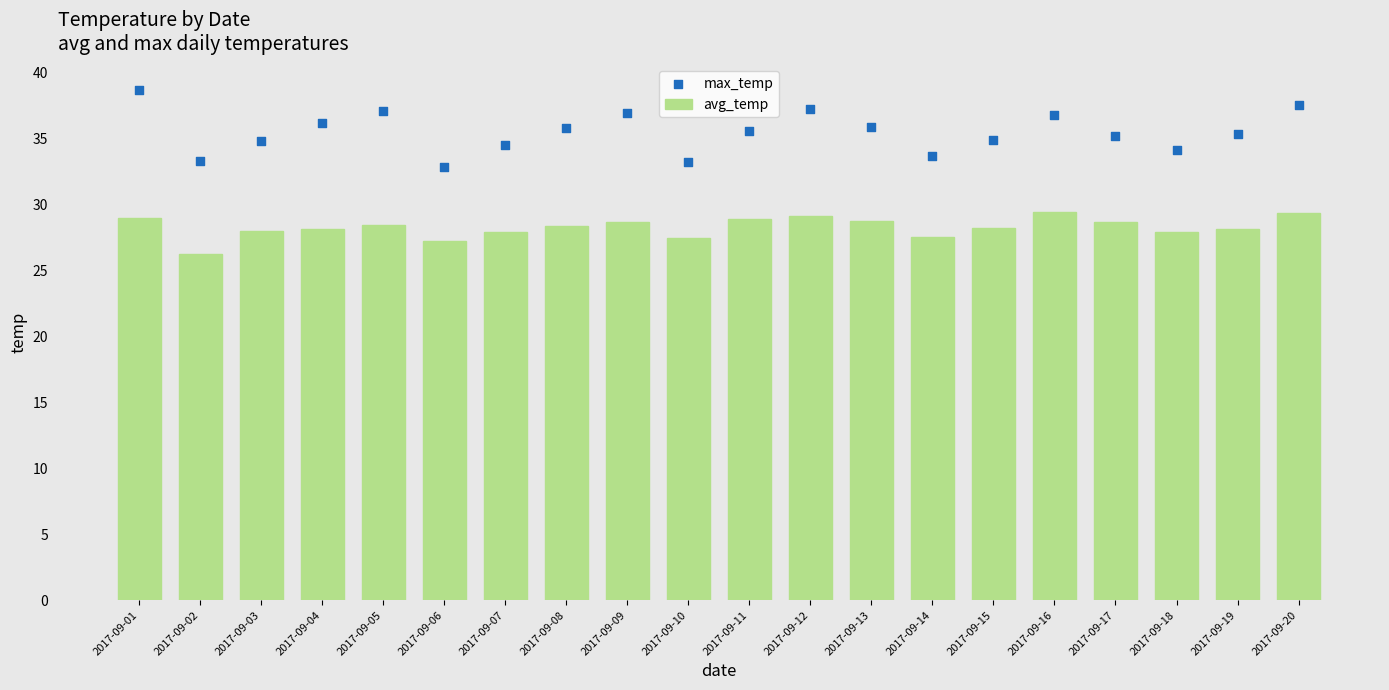

Which series has the widest spread of Y values?

max_temp